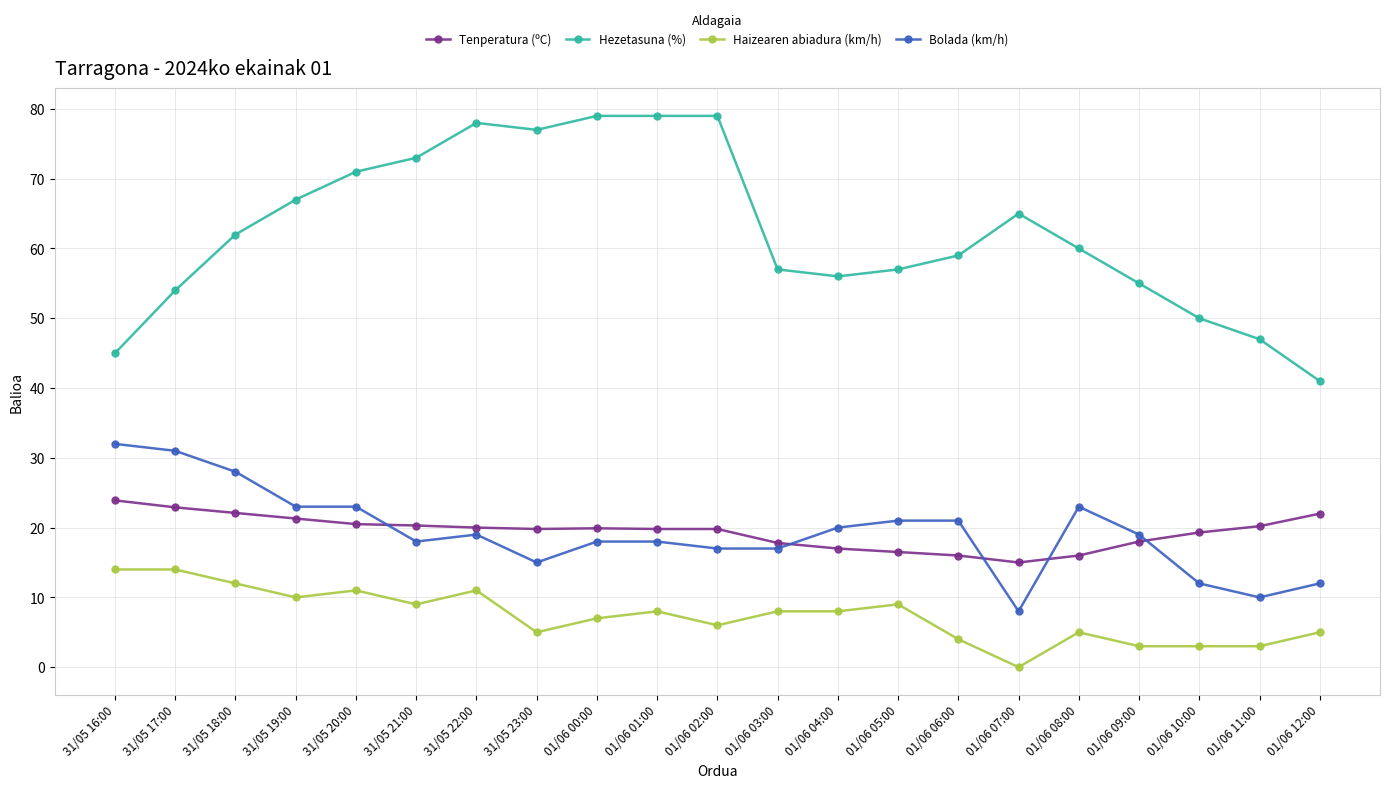

Which category has the lowest value in the Hezetasuna (%) series?

01/06 12:00